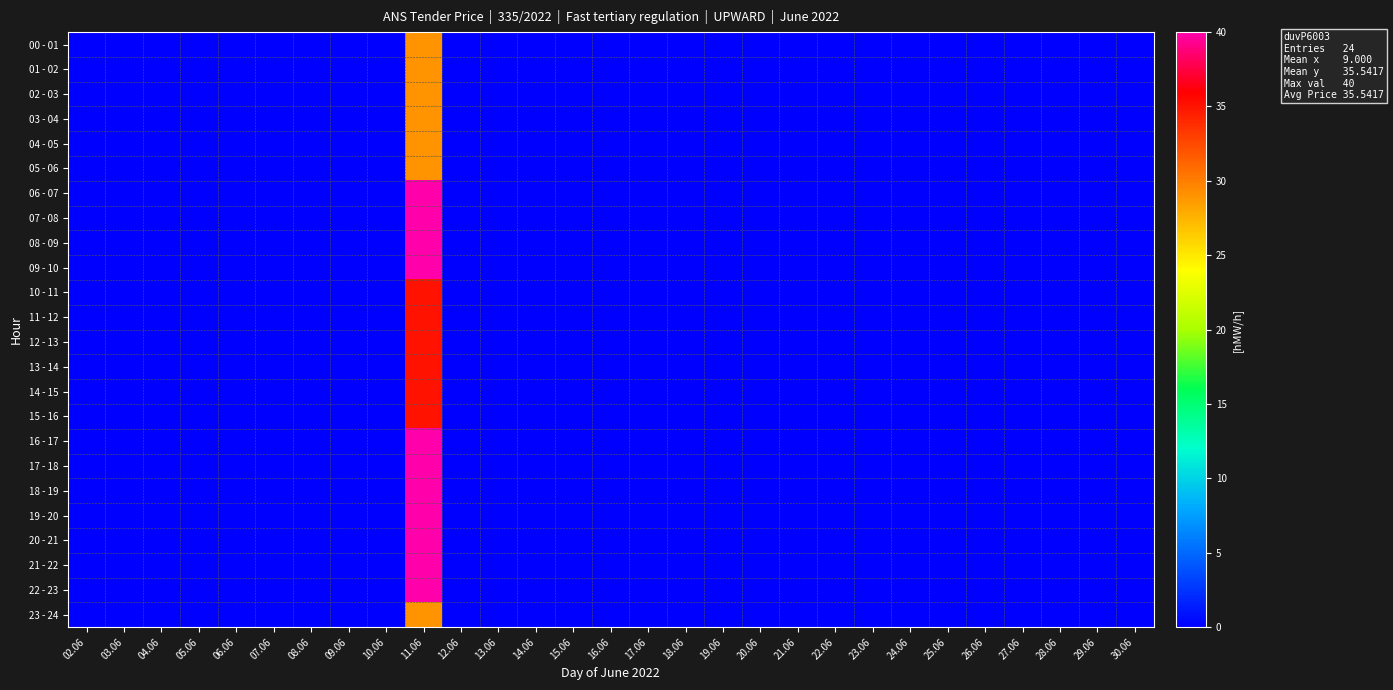

Which series changed the most between 13.06 and 22.06?

00 - 01